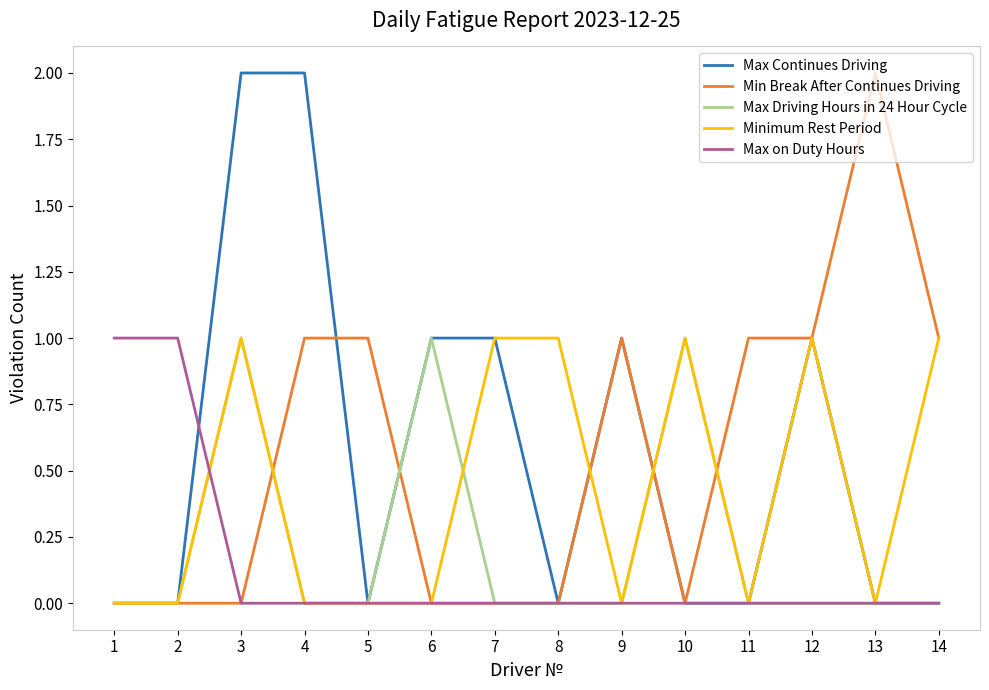

What are all the series names shown in the legend?

Max Continues Driving, Min Break After Continues Driving, Max Driving Hours in 24 Hour Cycle, Minimum Rest Period, Max on Duty Hours